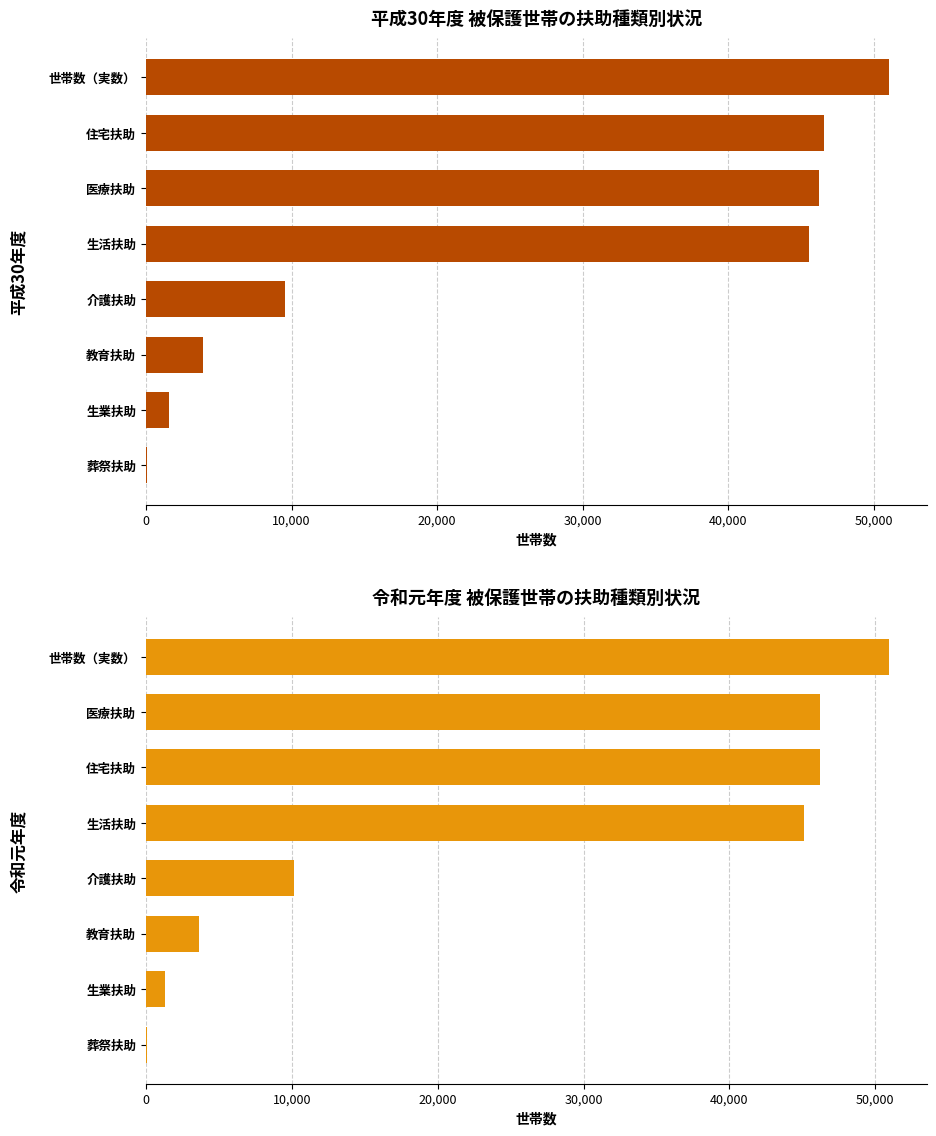

How many bars are there in total?

16